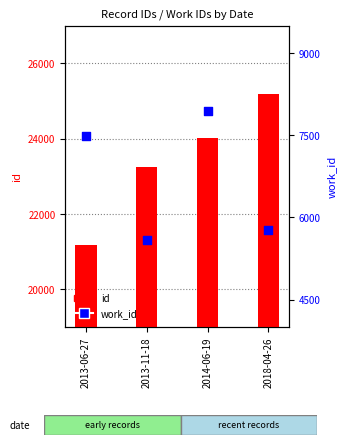

Which series reaches the maximum Y coordinate?

id